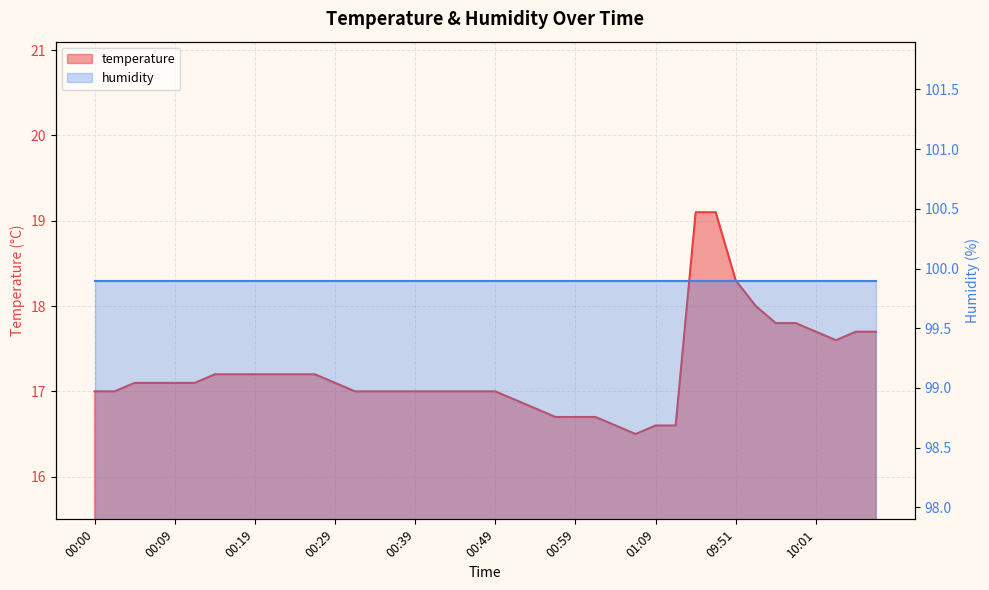

How many interior local valleys (lower than both neighbors) does the data have?

2